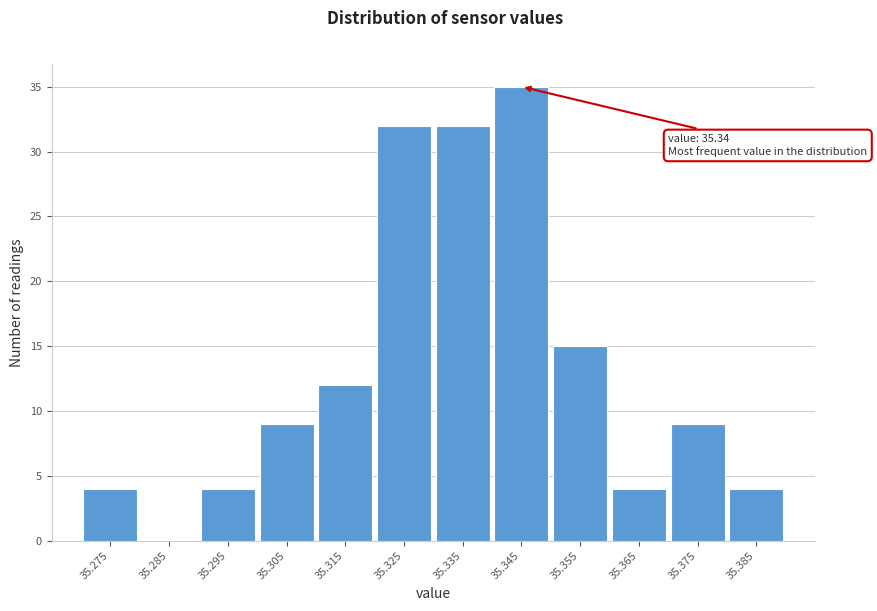

Reading left to right, list all the values displayed in this chart.

35.275=4	35.285=0	35.295=4	35.305=9	35.315=12	35.325=32	35.335=32	35.345=35	35.355=15	35.365=4	35.375=9	35.385=4